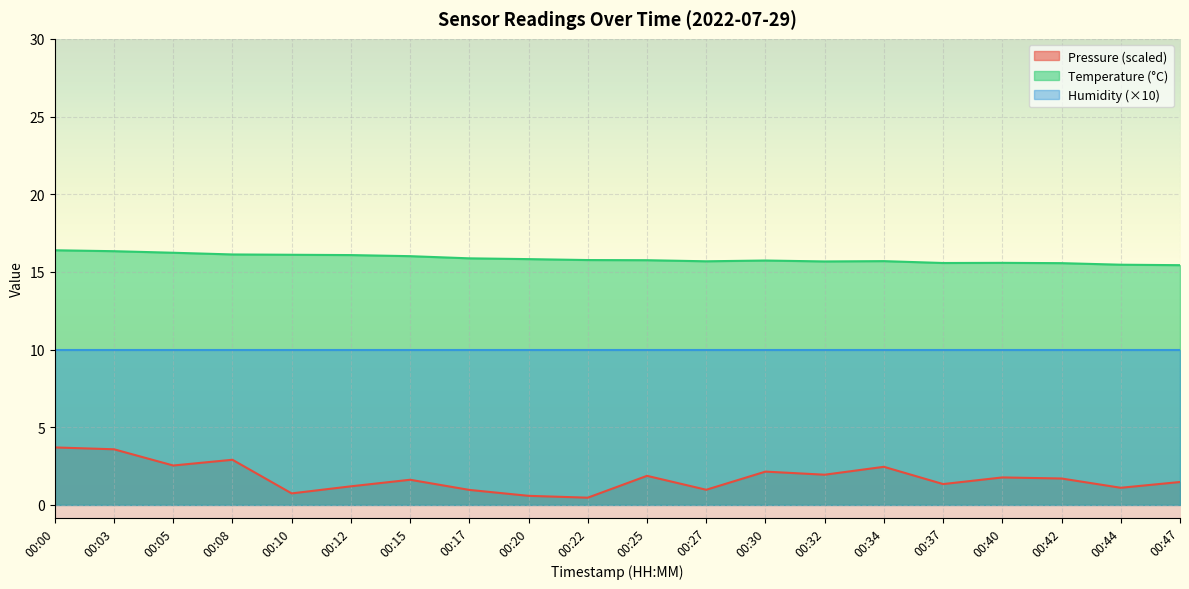

Which series has the largest total across all categories?

Temperature (°C)